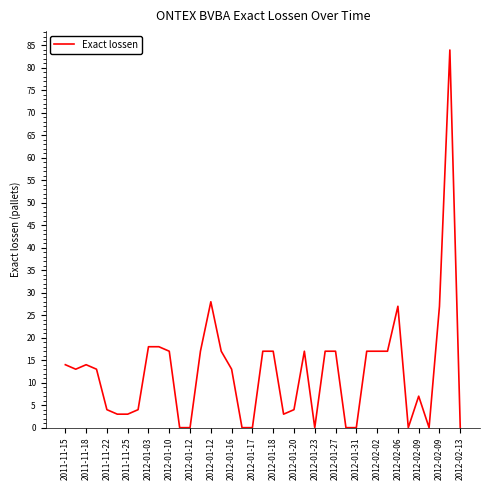

What is the difference between the maximum and minimum values?

84